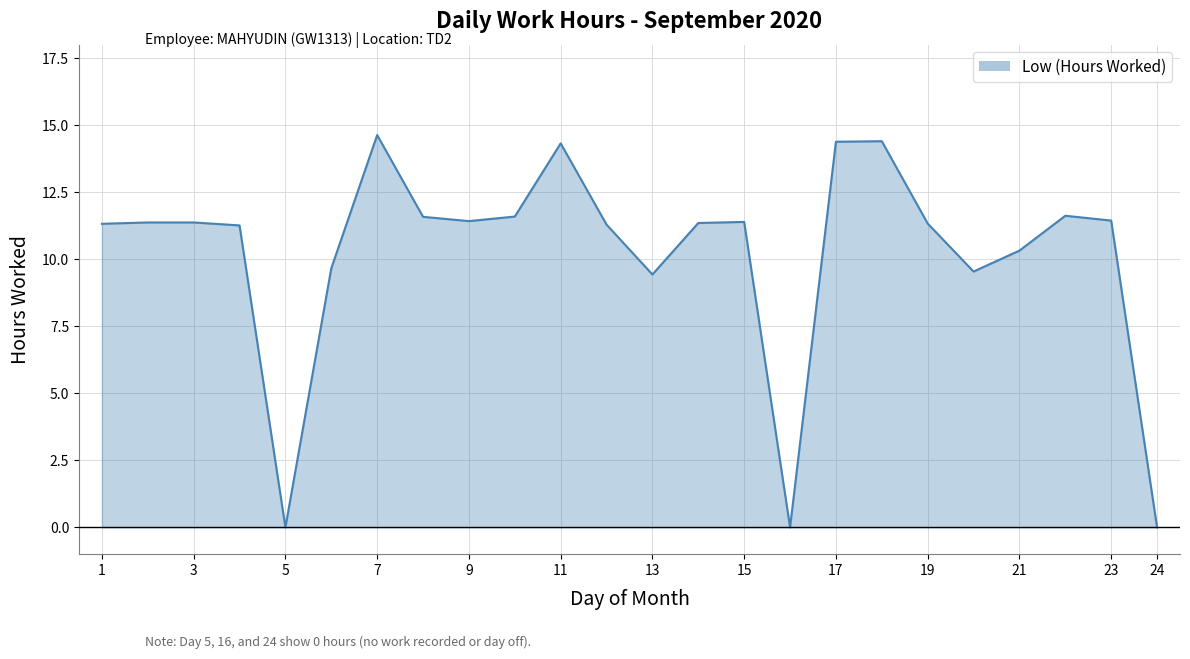

What is the sum of all values?

245.0